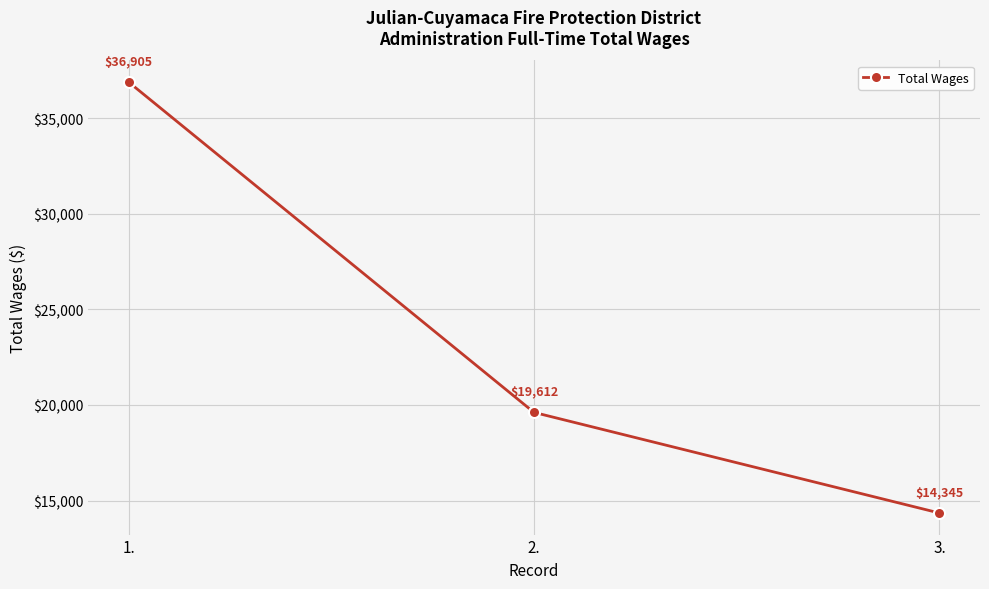

Count the values in the range 14345 to 36905.

3